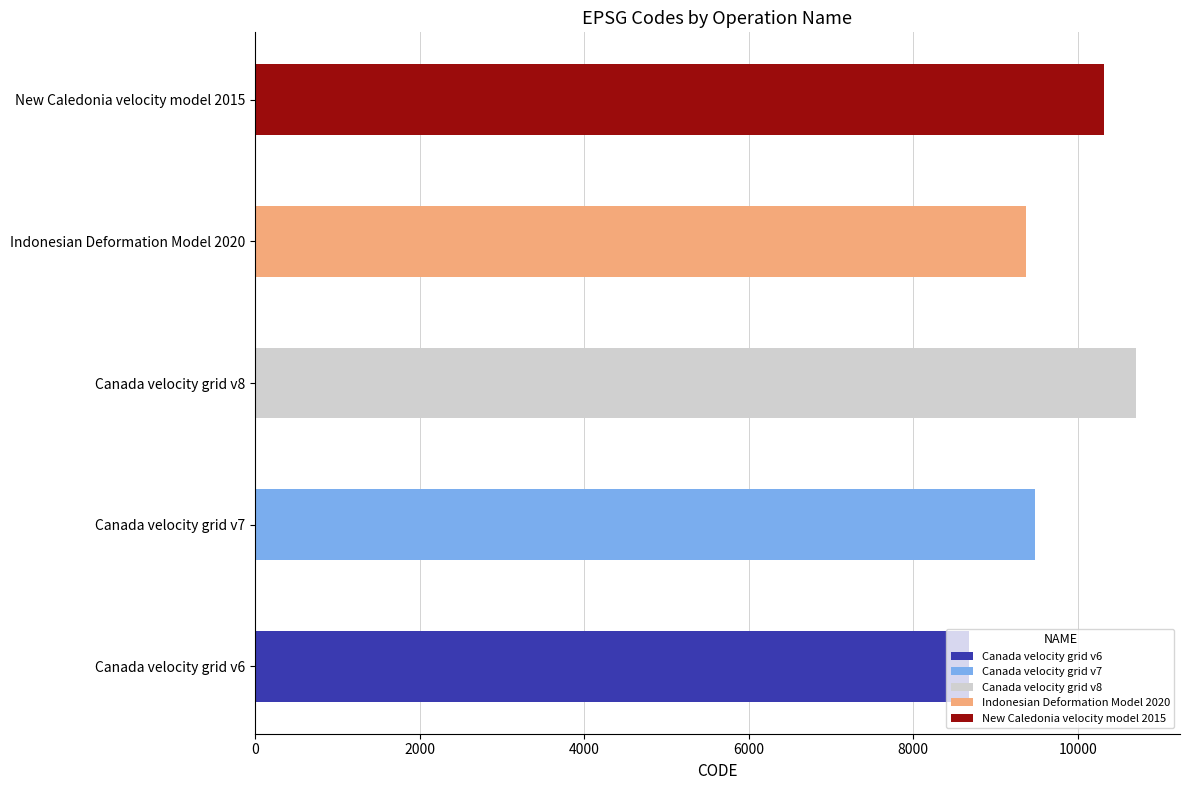

The value at Canada velocity grid v6 is 8676. True or false?

True